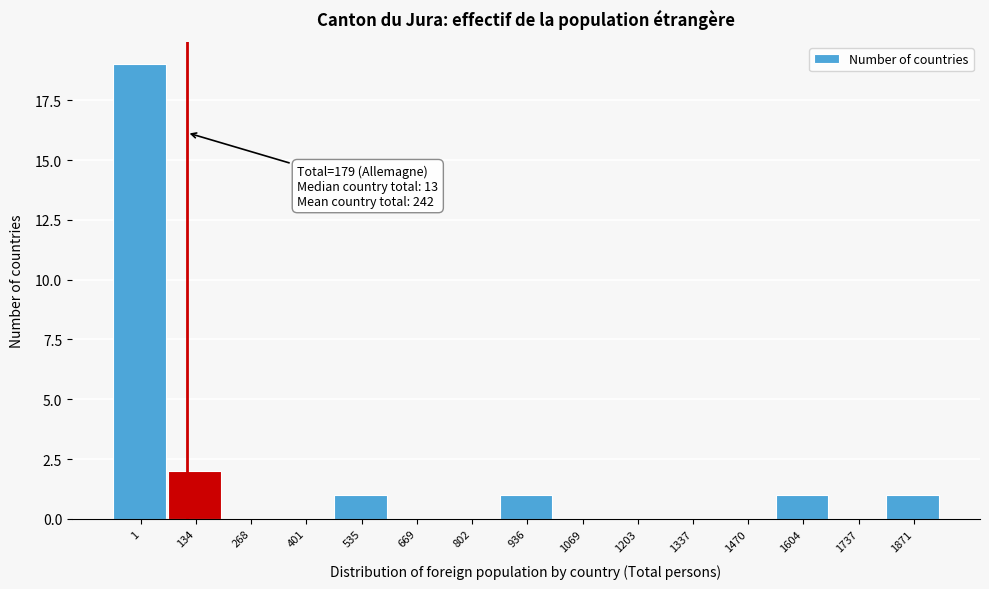

Reading left to right, transcribe all the data shown in this chart.

1=19	134=2	268=0	401=0	535=1	669=0	802=0	936=1	1069=0	1203=0	1337=0	1470=0	1604=1	1737=0	1871=1